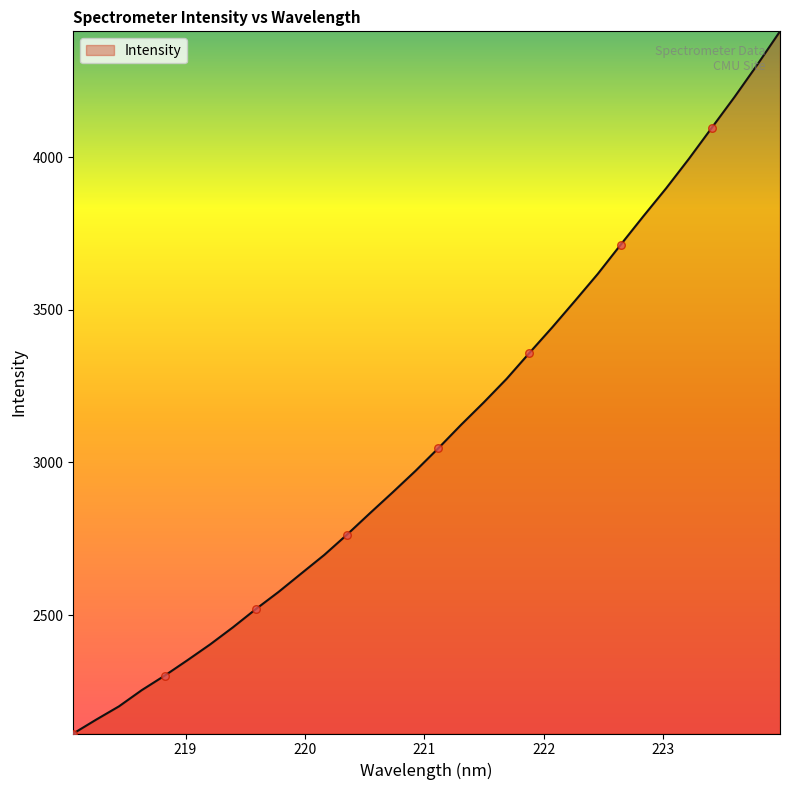

What is the smallest value displayed?

2112.0